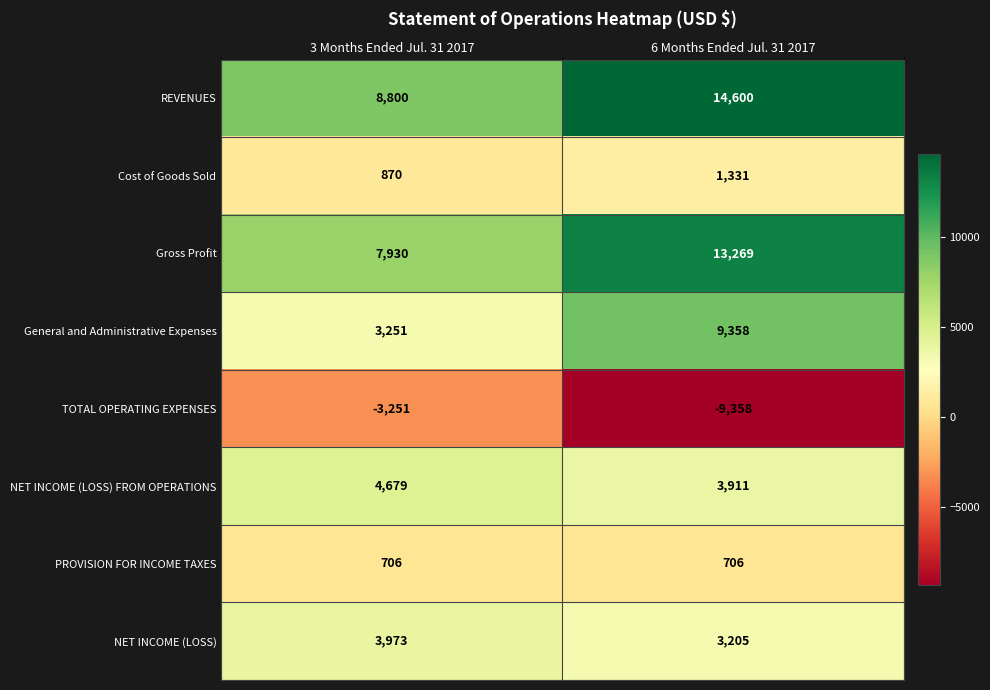

Is it true that Cost of Goods Sold equals 2332 at 6 Months Ended Jul. 31 2017?

False